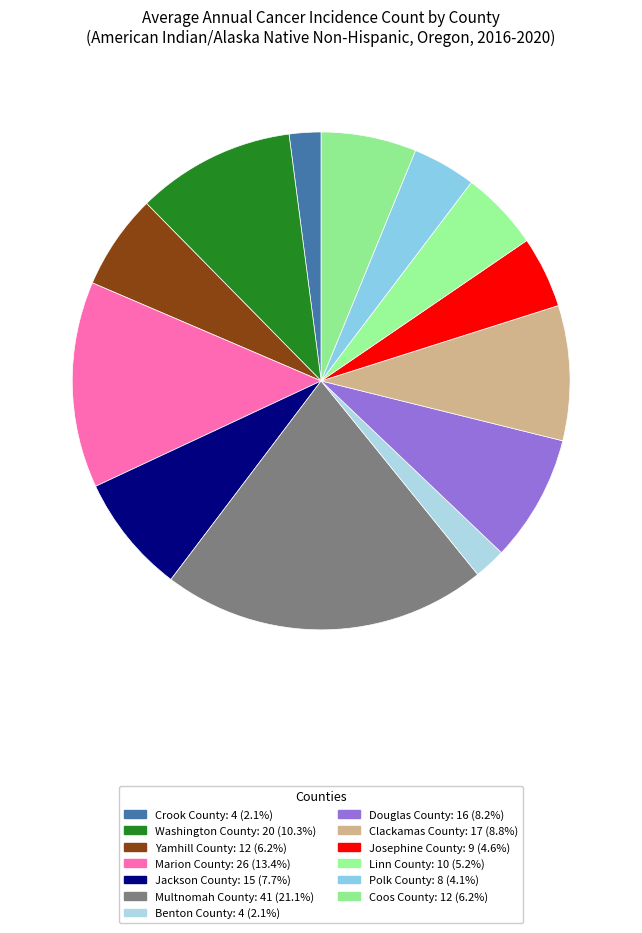

What percentage do Coos County and Polk County together represent?

10.3%